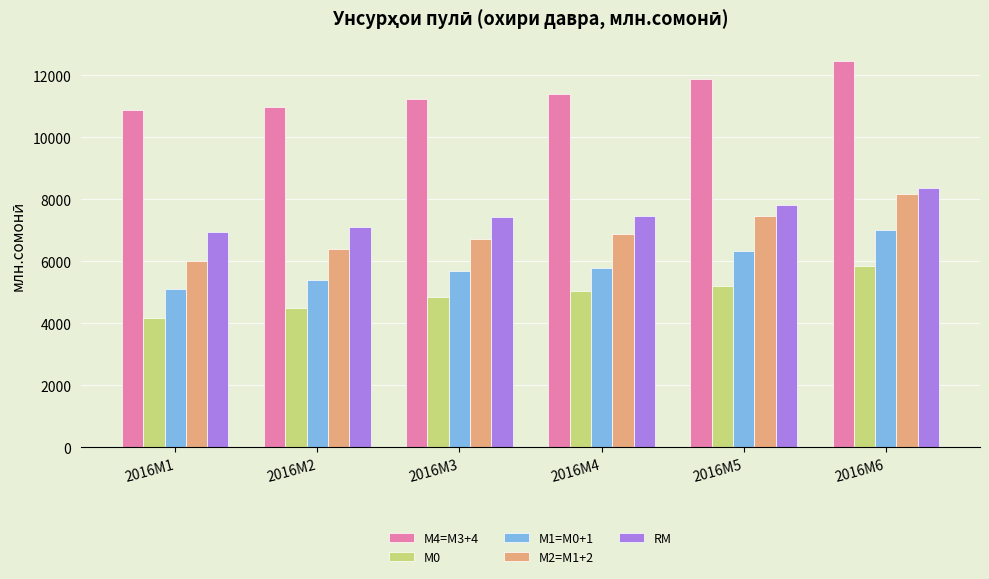

At how many categories does at least one series exceed 5413?

6